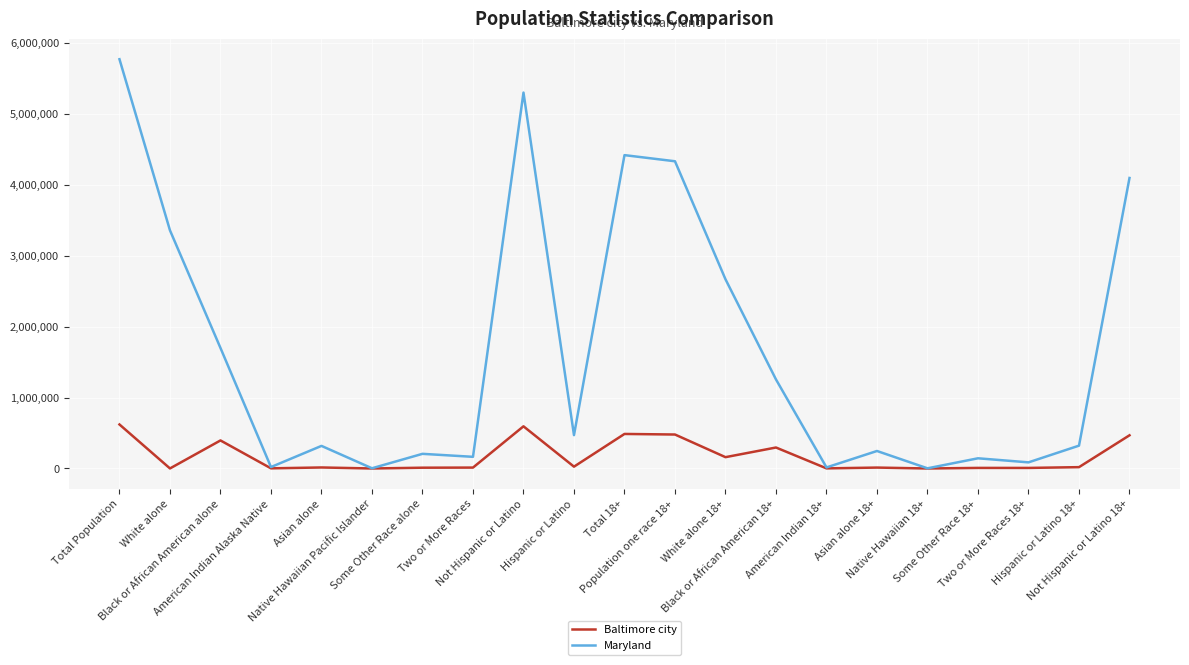

What is the smallest value displayed?

231